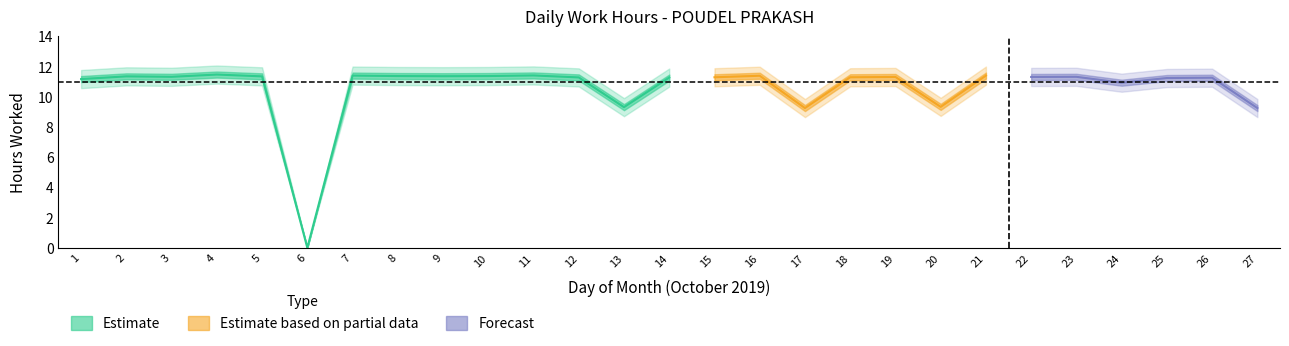

List the labels in order of value, largest first.

4, 11, 7, 21, 16, 8, 10, 9, 2, 5, 3, 23, 19, 22, 15, 18, 12, 14, 26, 25, 1, 24, 20, 13, 17, 27, 6